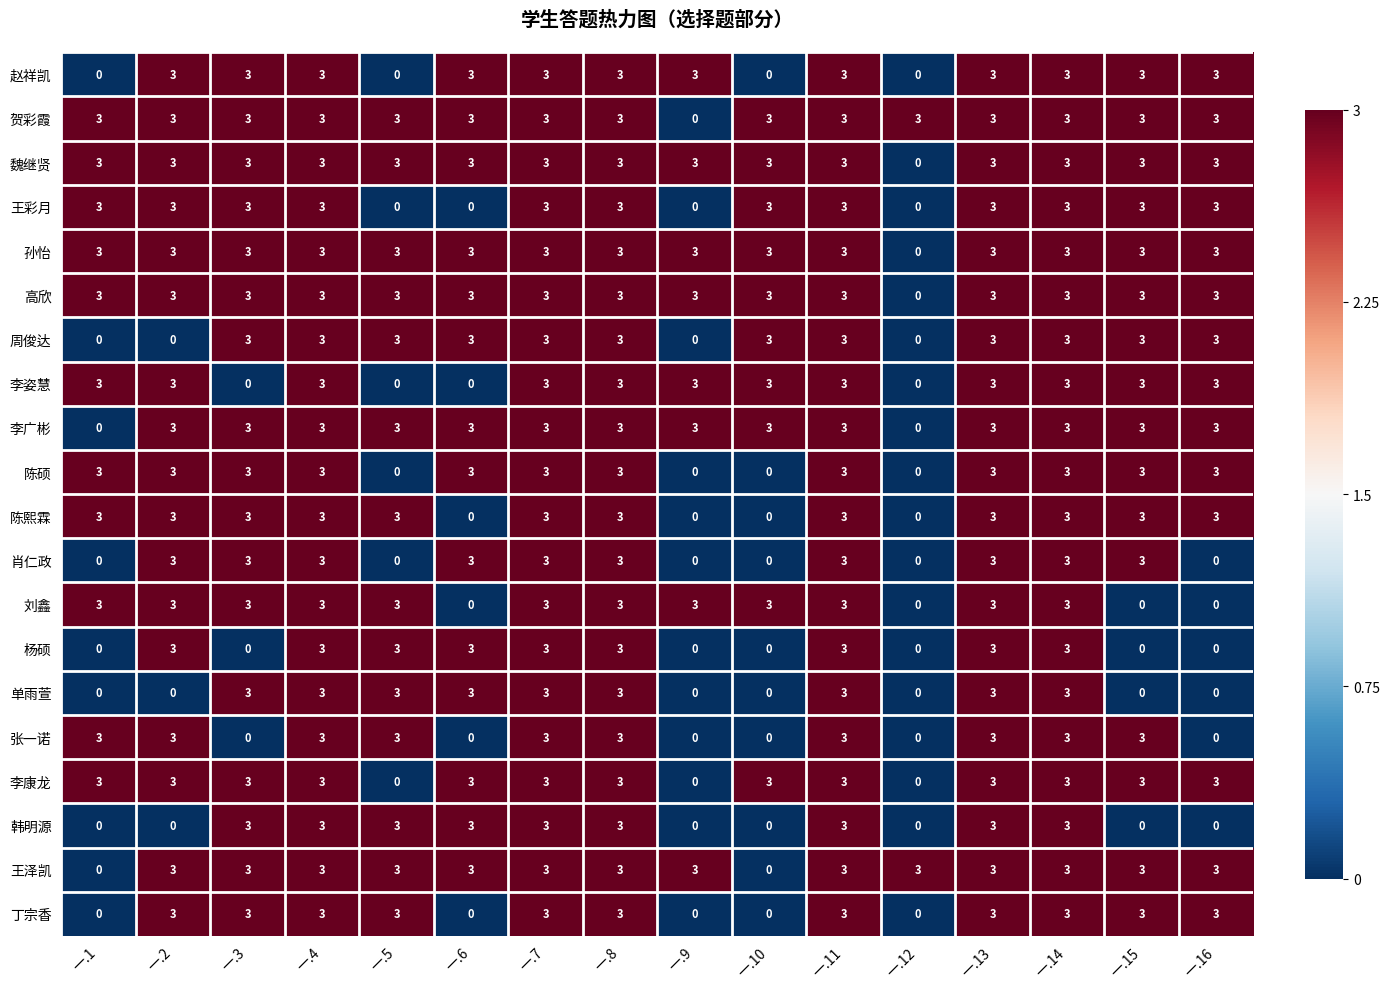

What is the maximum value shown in the chart?

3